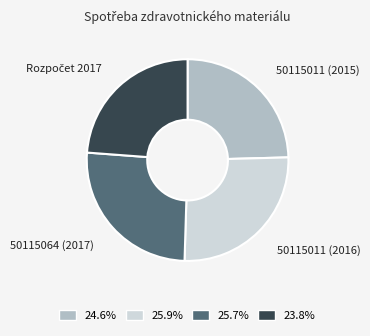

Count the number of slices in the pie.

4